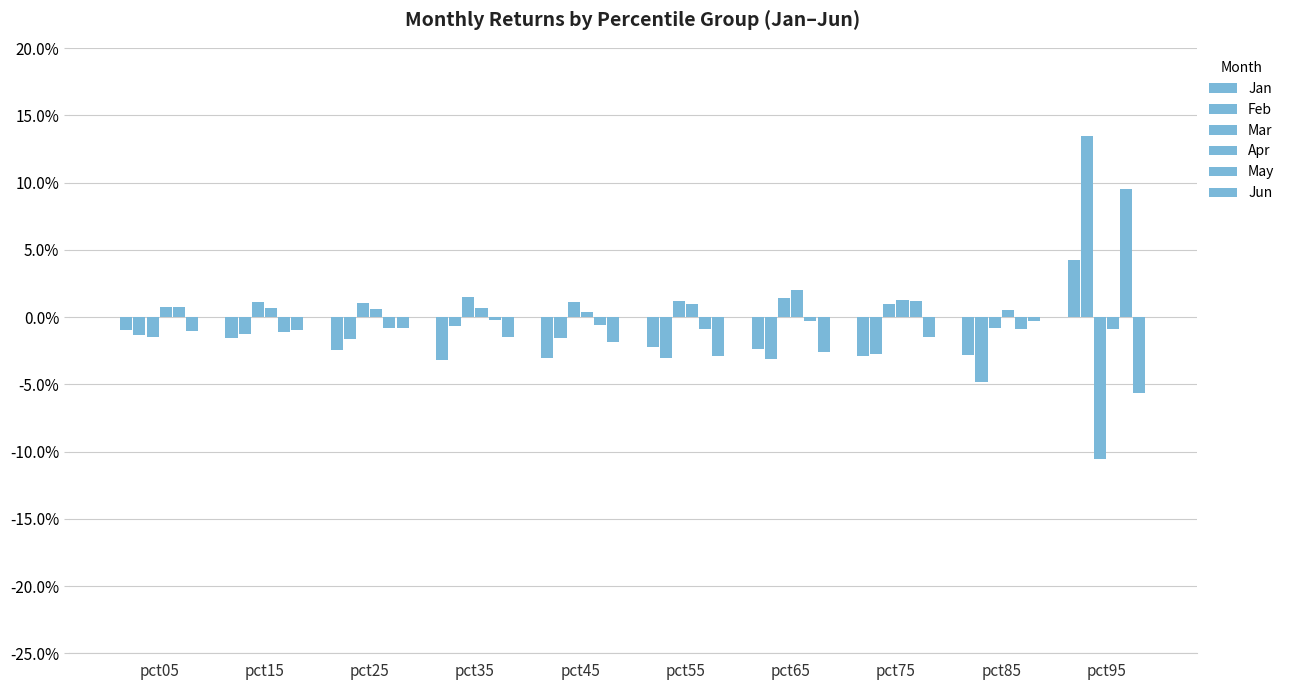

Does the chart contain stacked bars?

No